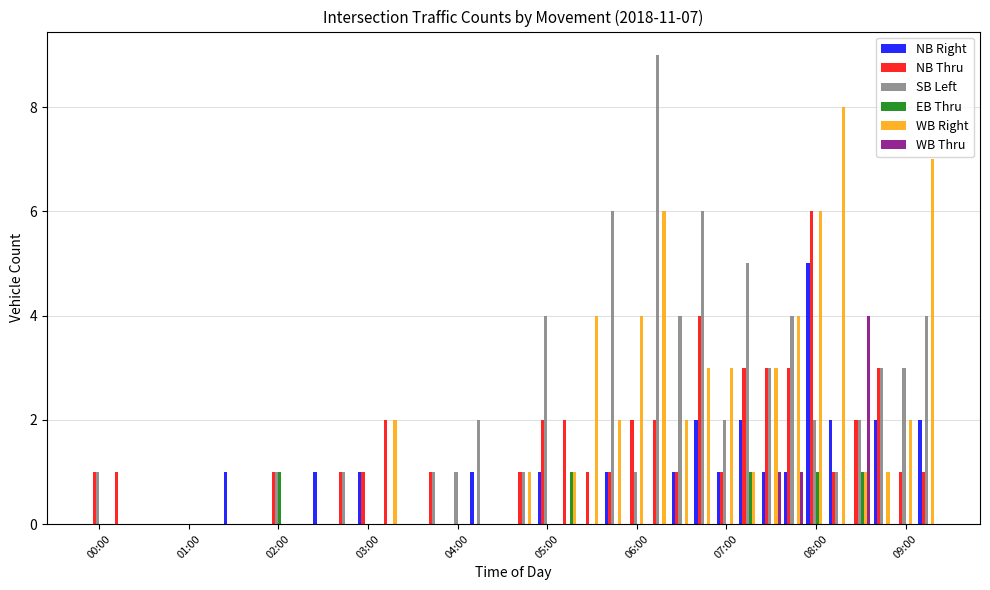

Does the chart contain stacked bars?

No